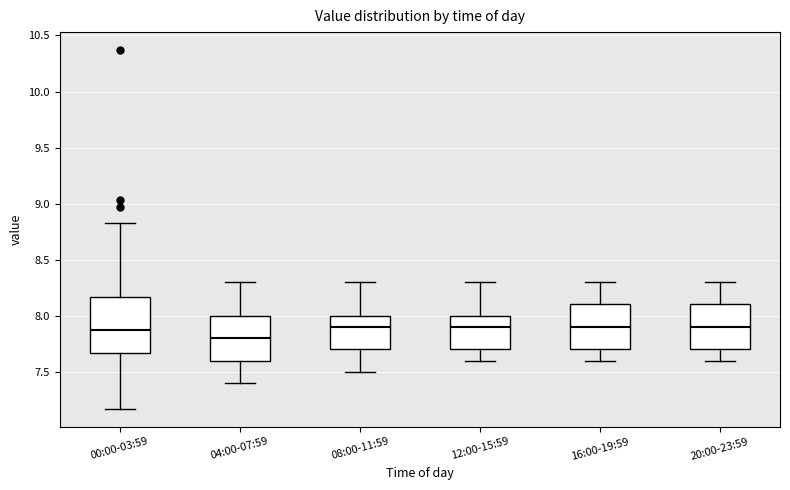

Which box is the tallest, from its lower edge to its upper edge?

00:00-03:59